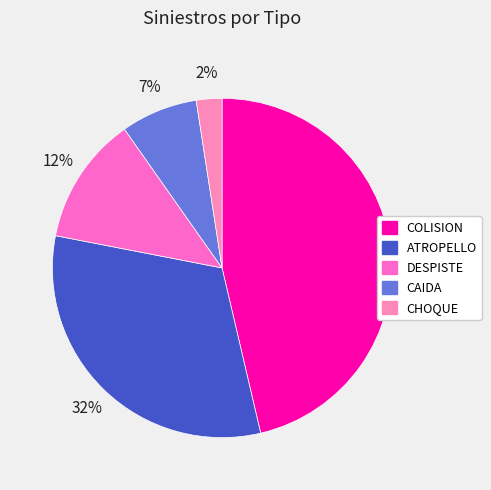

Between CAIDA and ATROPELLO, which is larger?

ATROPELLO